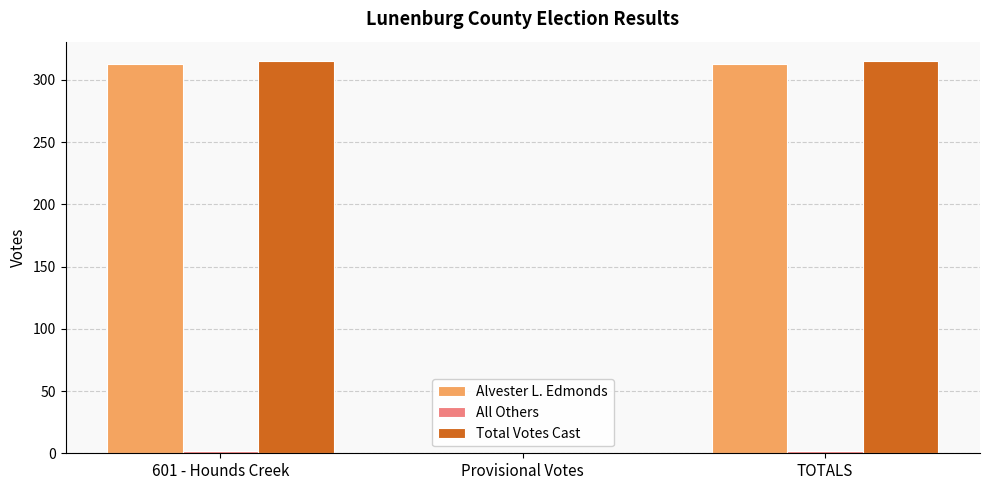

Which series changed the most between Provisional Votes and TOTALS?

Total Votes Cast